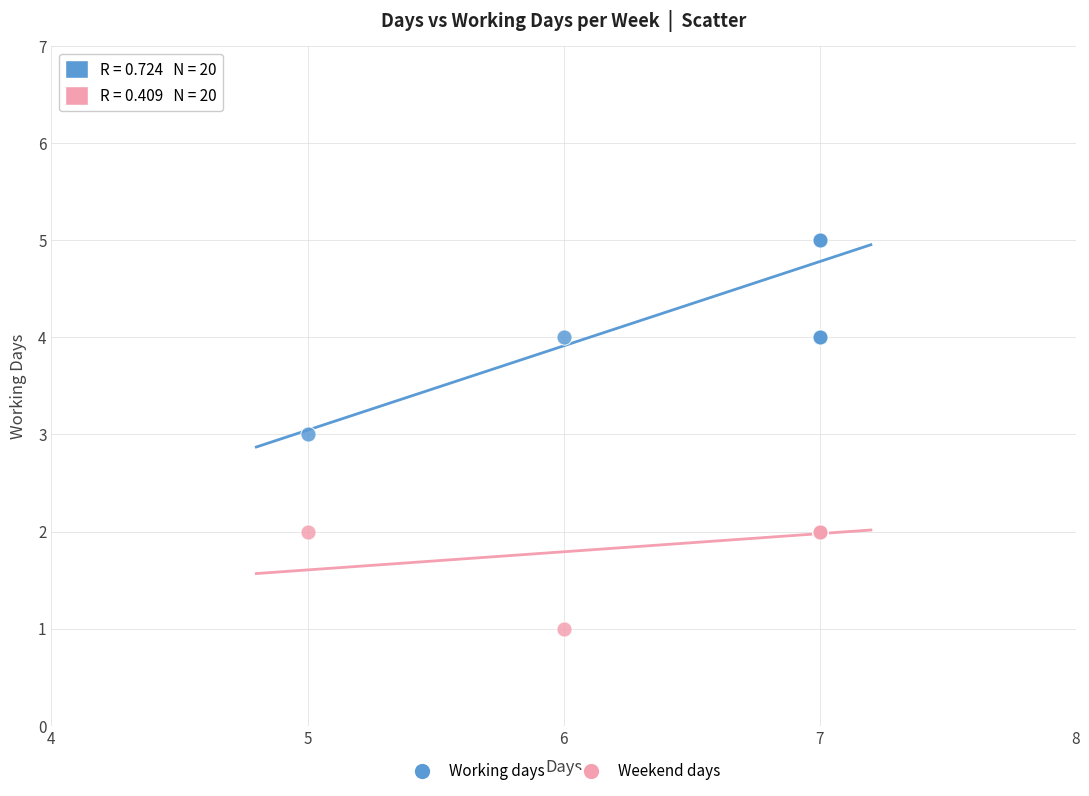

What are all the series names shown in the legend?

Working days, Weekend days